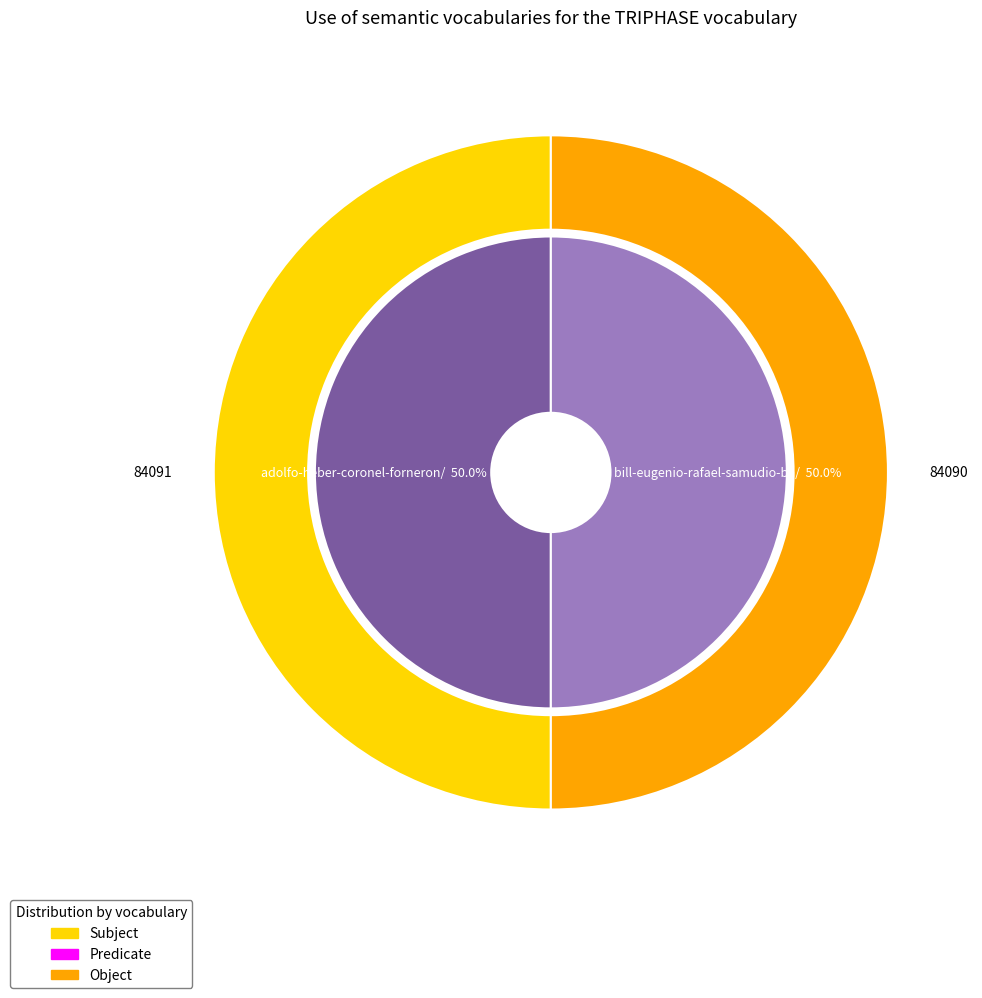

Which slice is the smallest?

bill-eugenio-rafael-samudio-bazan